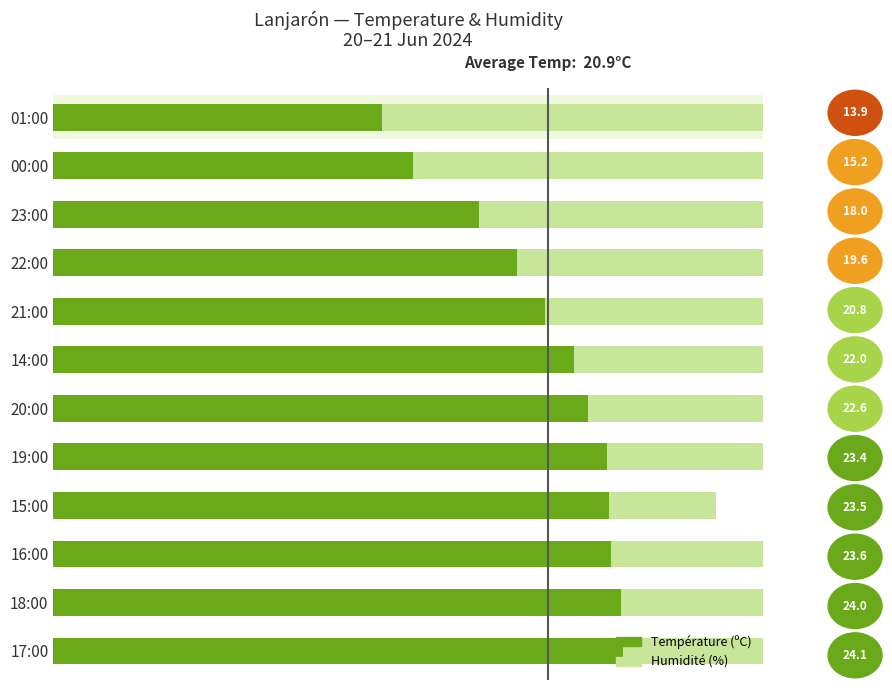

Reading left to right, transcribe all the data shown in this chart.

Humidité (%): 30.0	31.0	30.0	28.0	32.0	32.0	33.0	36.0	39.0	44.0	58.0	63.0
Température (ºC): 24.1	24.0	23.6	23.5	23.4	22.6	22.0	20.8	19.6	18.0	15.2	13.9